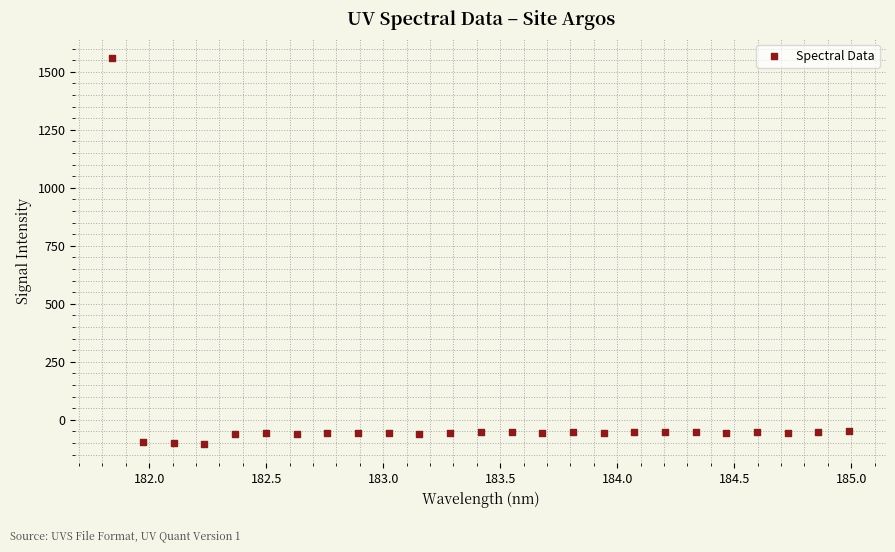

What is the range of Y values (max minus min)?

1663.1